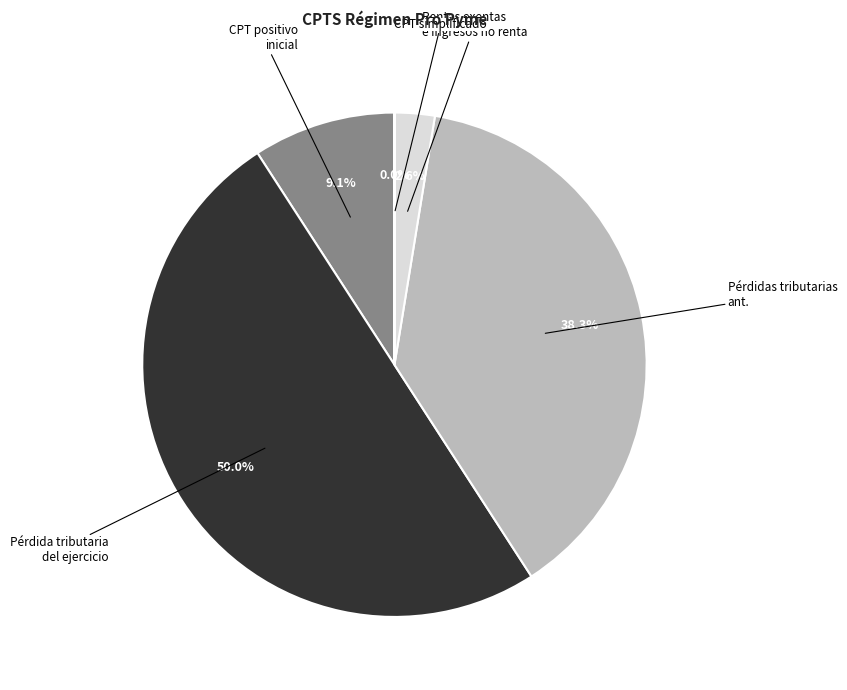

Which category has the biggest portion of the pie?

Pérdida tributaria del ejercicio